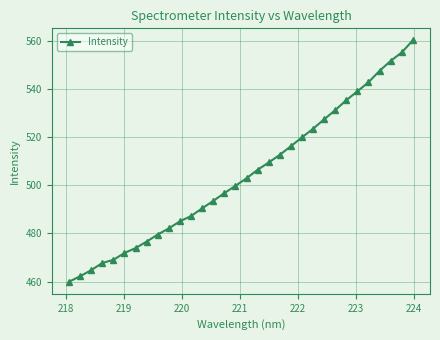

True or false: there are more than 2 points higher than both neighbors.

False